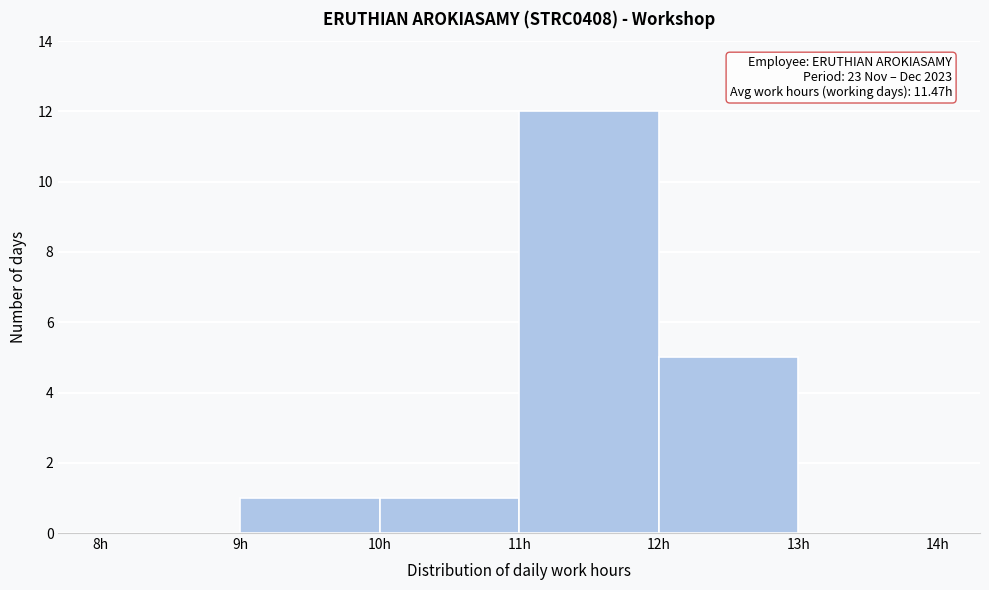

Which range on the x-axis has the tallest bar?

11 to 12